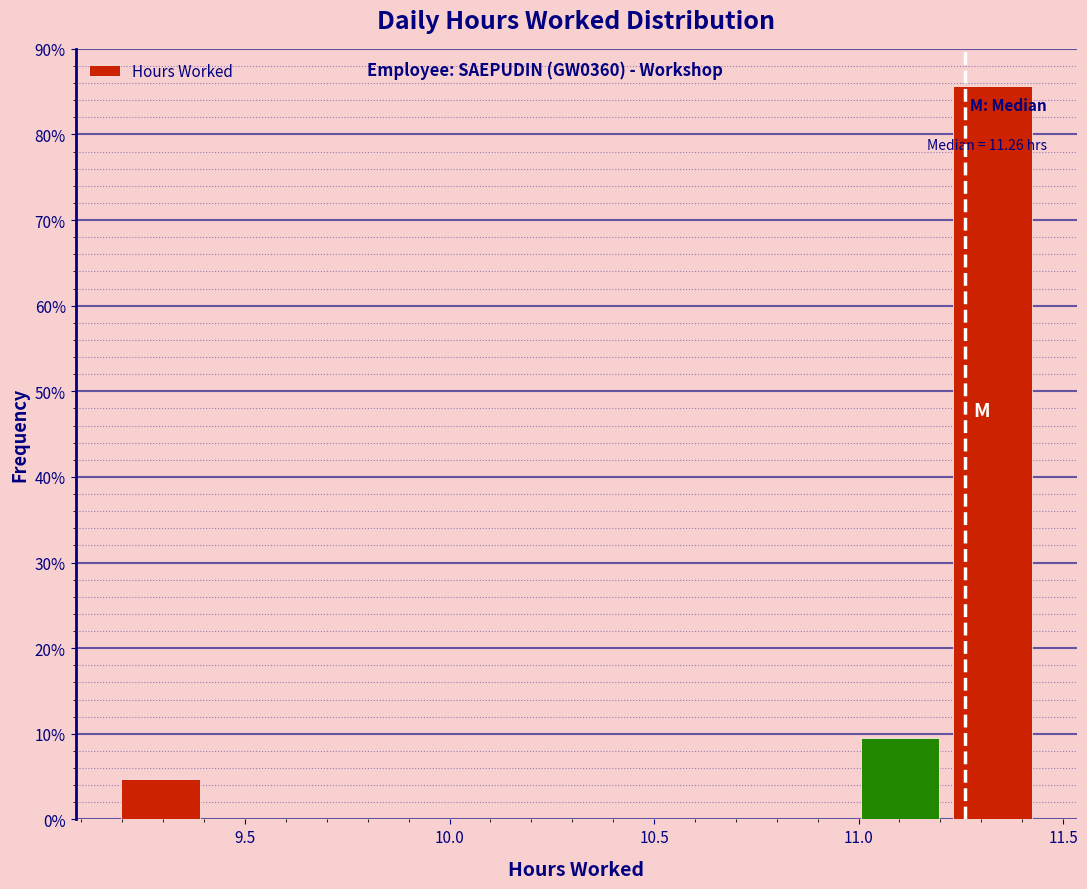

Over which range of the x-axis is the bar tallest?

11.20 to 11.45